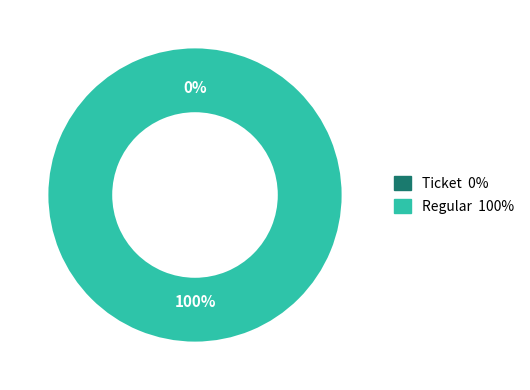

Which slice is the largest?

Regular